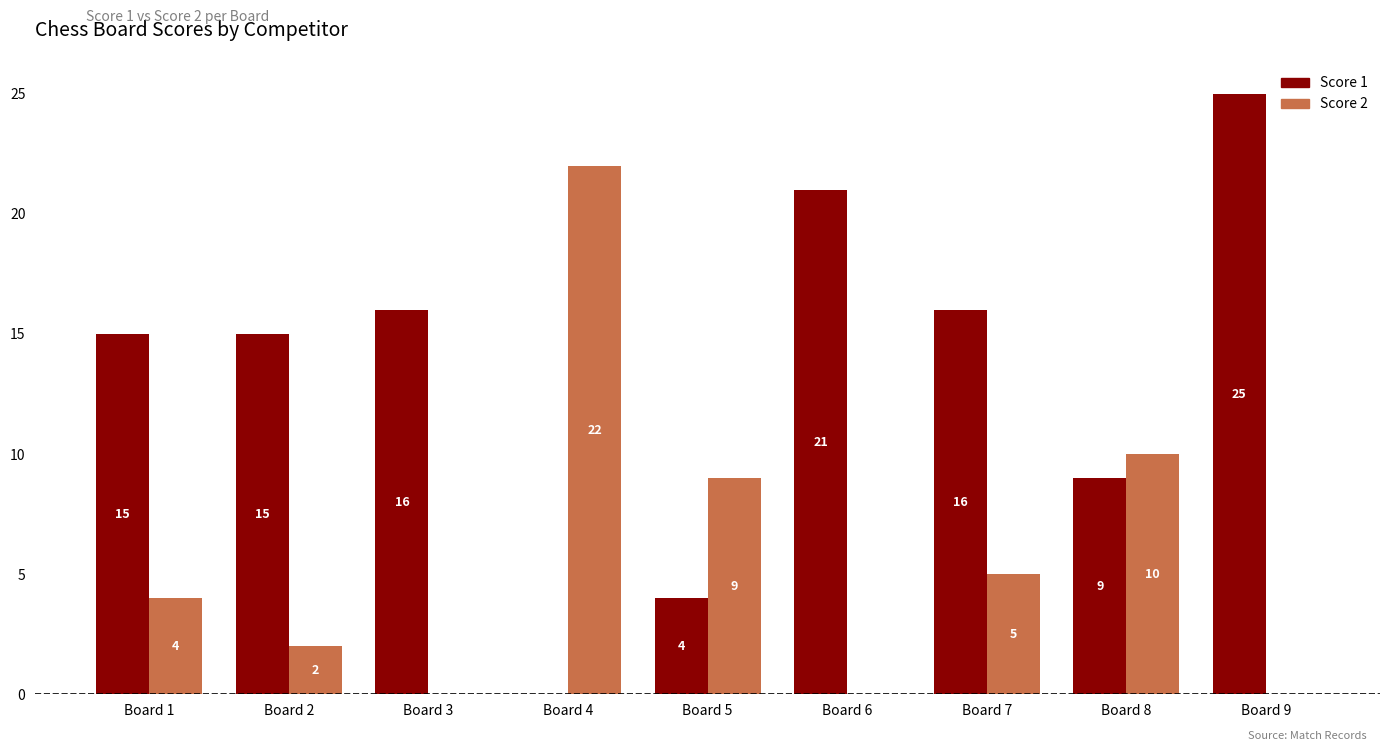

Which series has the widest spread of values?

Score 1